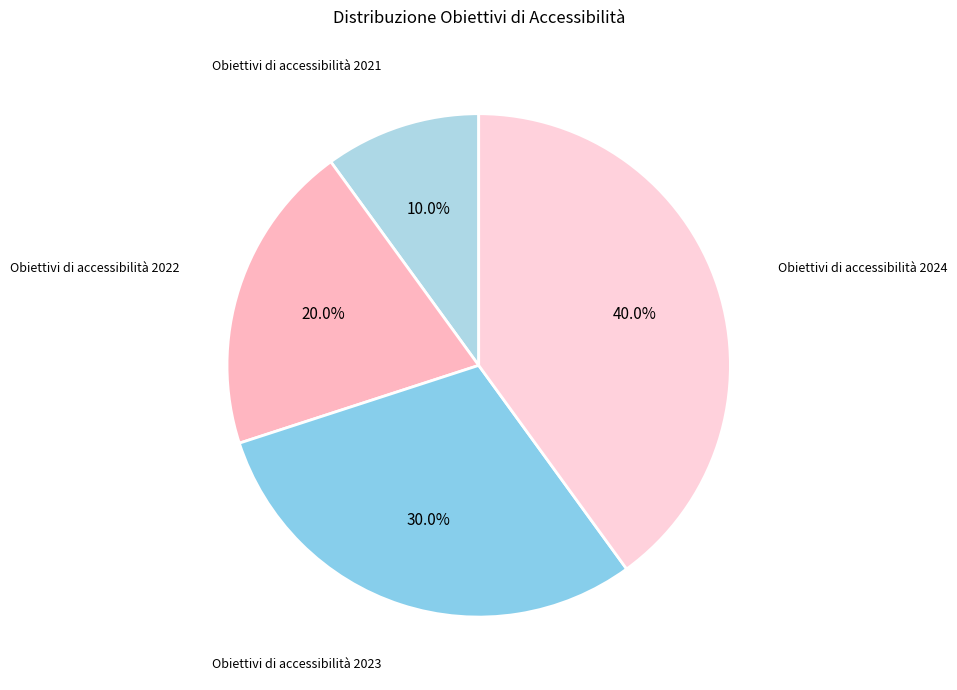

Between Obiettivi di accessibilità 2024 and Obiettivi di accessibilità 2023, which is larger?

Obiettivi di accessibilità 2024